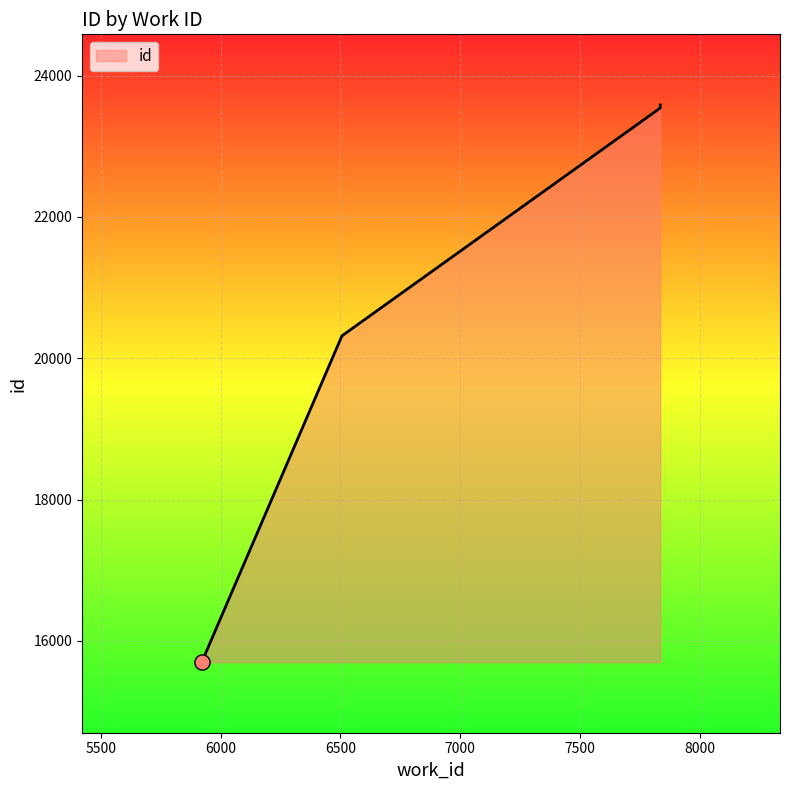

Between 7835 and 6506, which is larger?

7835